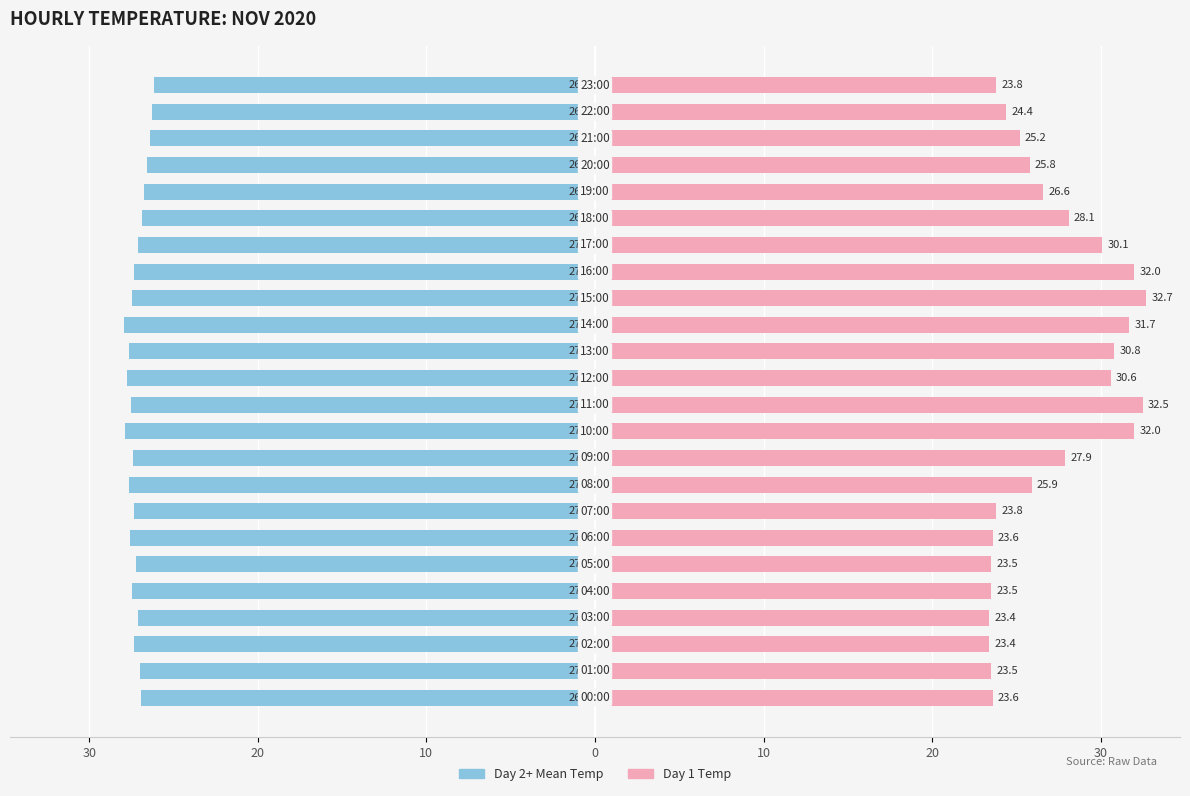

The Day 2+ Mean series shows -27.4 at 0. True or false?

True